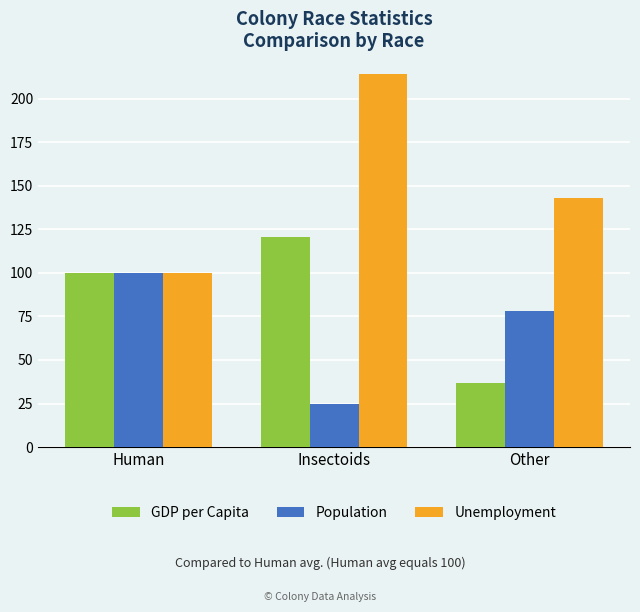

What is the average value of the GDP per Capita series?

86.0